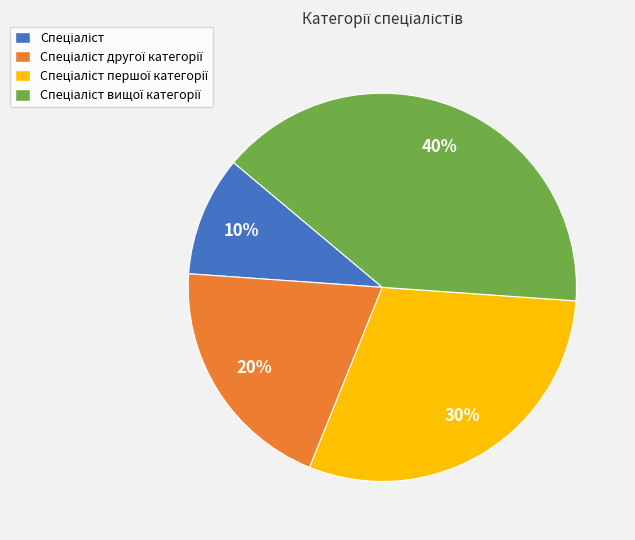

How many segments does this pie chart have?

4